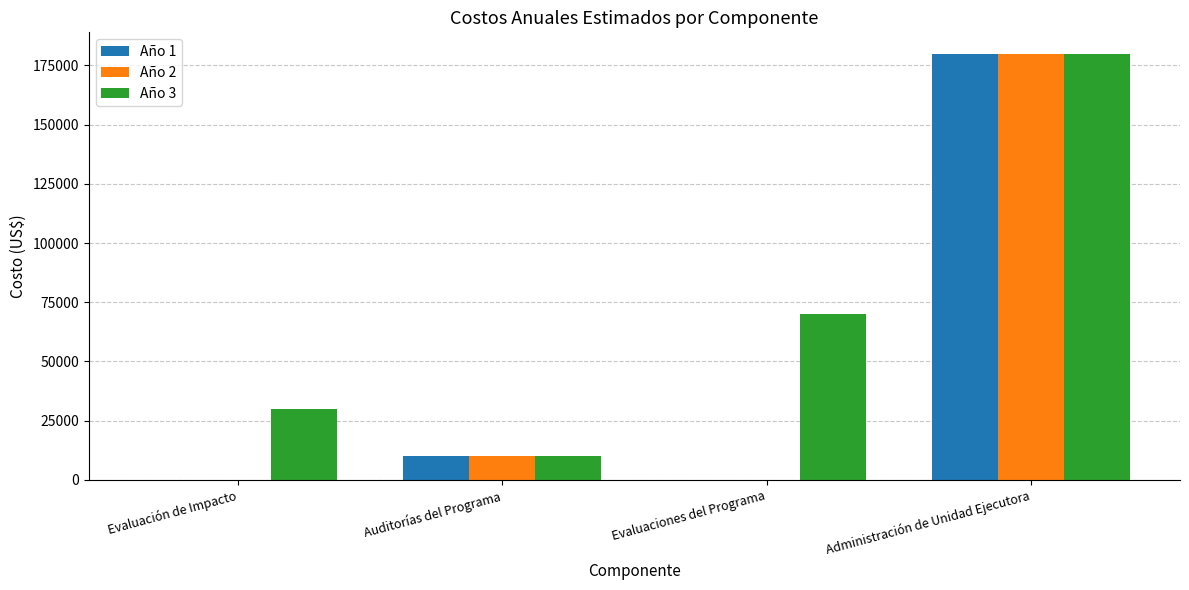

True or false: Año 2 has a value of 10000 at Auditorías del Programa.

True